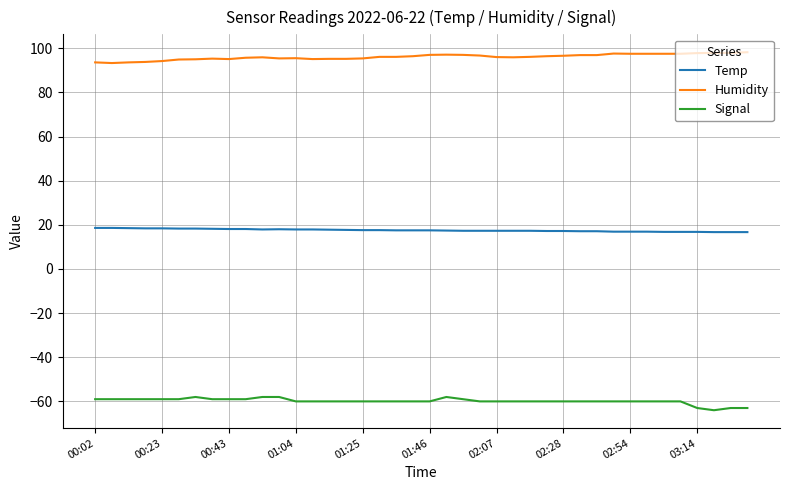

Rank the series by their maximum value, from highest to lowest.

Humidity, Temp, Signal